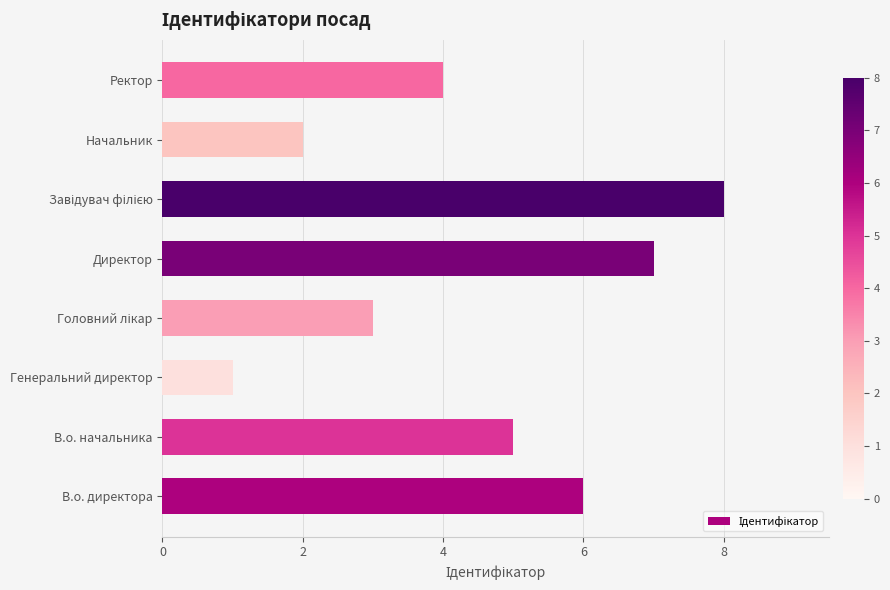

What is the greatest value displayed?

8